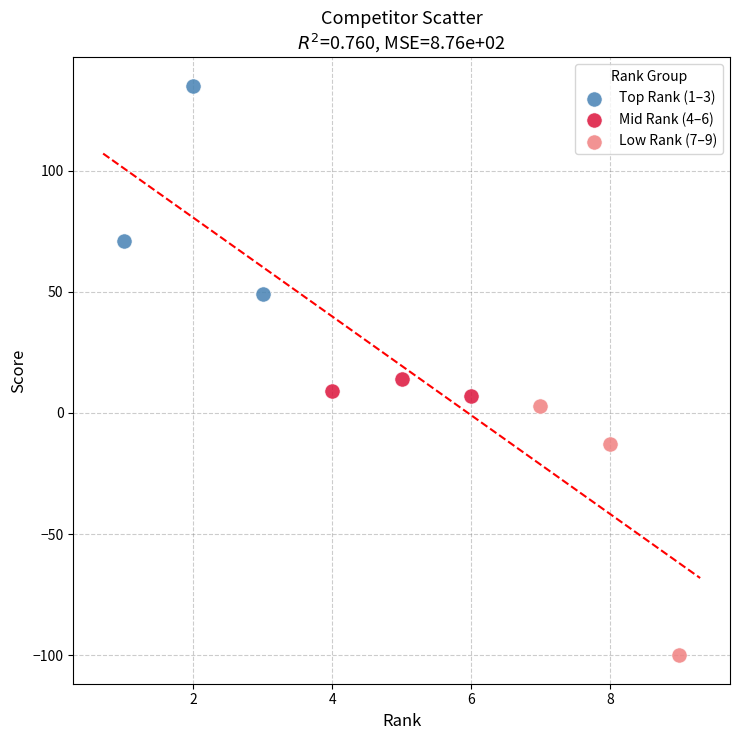

Which series contains the lowest Y value?

Low Rank (7–9)